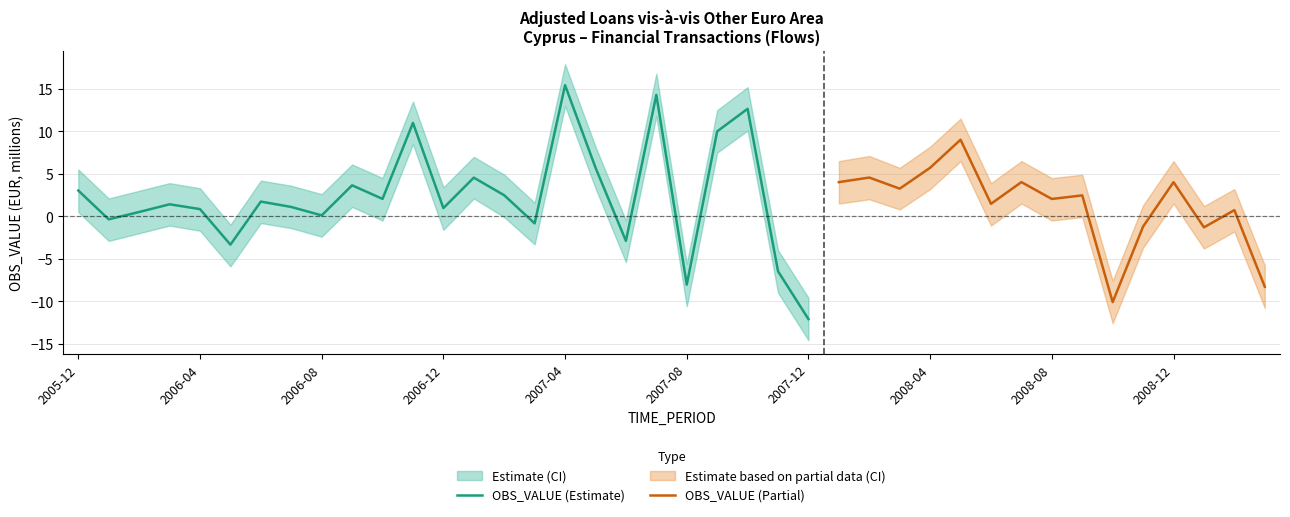

What is the highest value of the OBS_VALUE (Estimate) series?

15.4